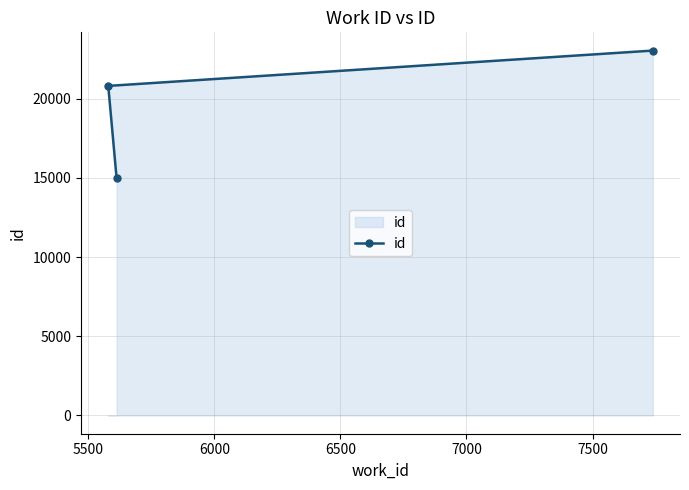

How many values exceed 20805?

1